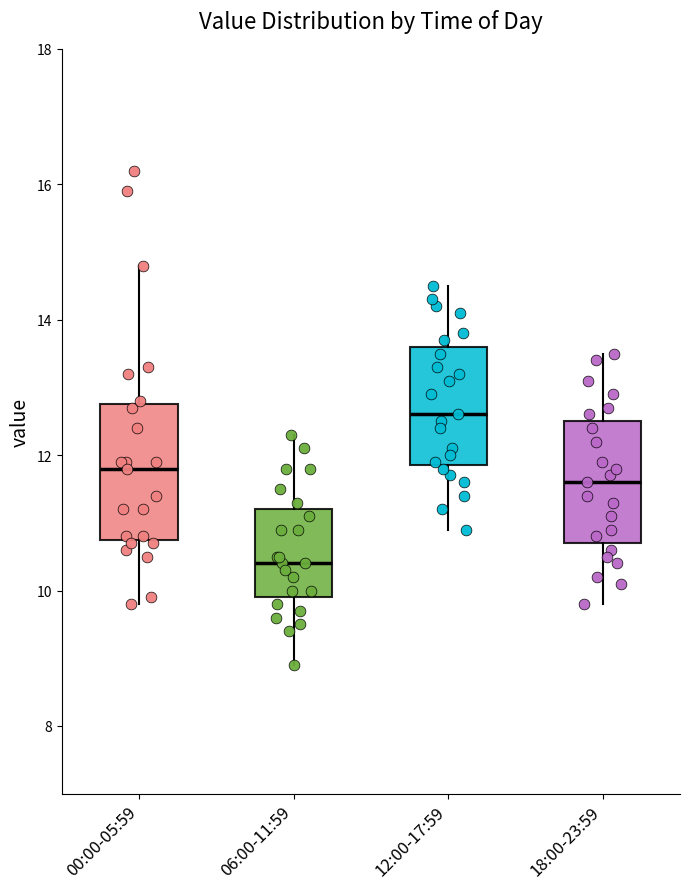

Where is the lower edge of the box for 12:00-17:59 on the y-axis? The values are not printed on the chart, so give them approximately, as read against the axis.

11.8